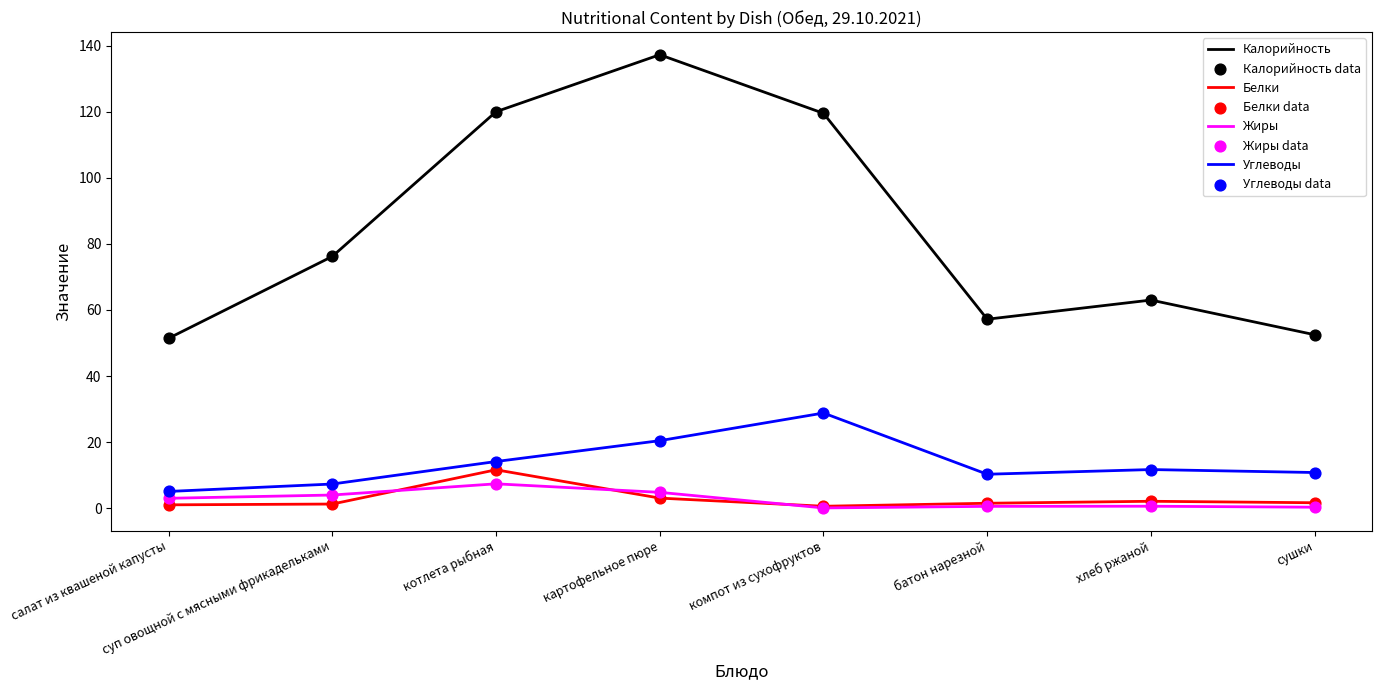

Which series has the largest total across all categories?

Калорийность